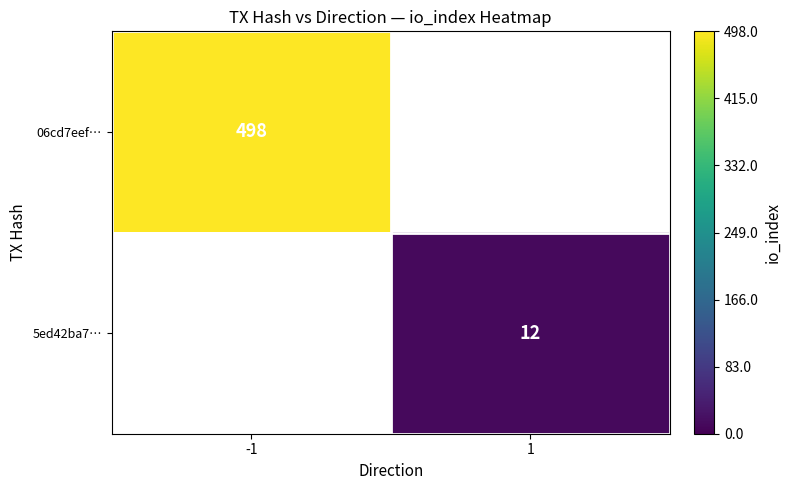

At how many categories does at least one series exceed 358?

1